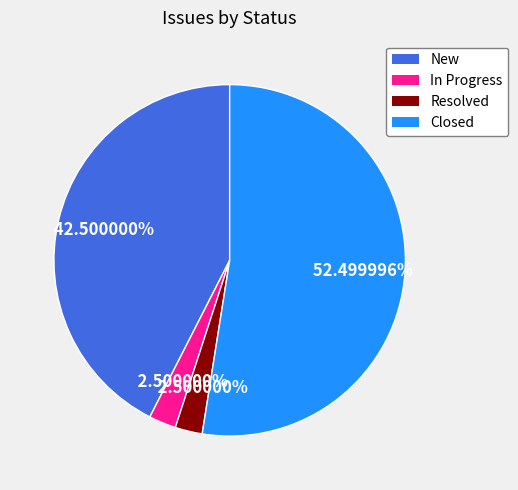

Which category has the biggest portion of the pie?

Closed